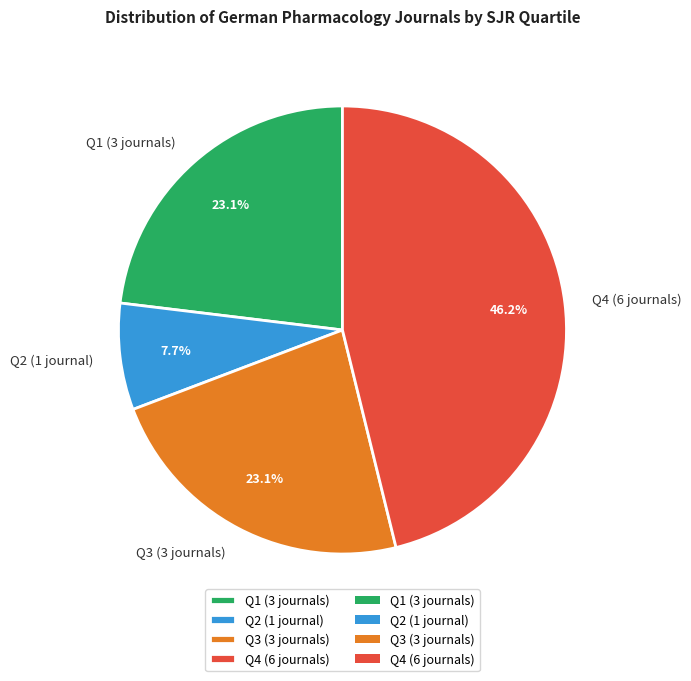

What is the smallest slice in the pie chart?

Q2 (1 journal)